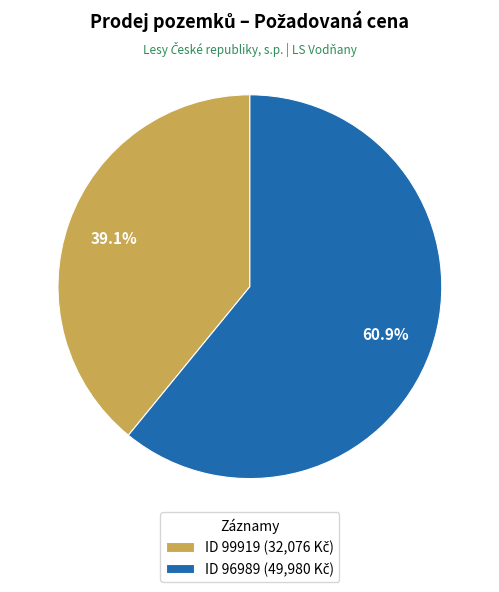

Count the number of slices in the pie.

2